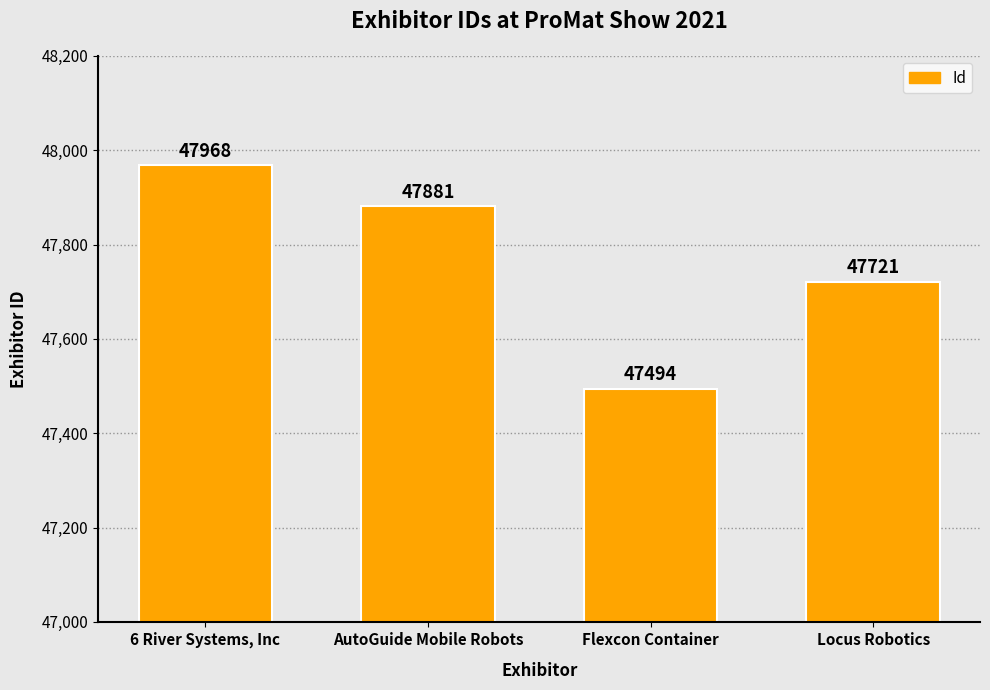

What is the ratio of the value at Flexcon Container to the value at 6 River Systems, Inc?

1.0